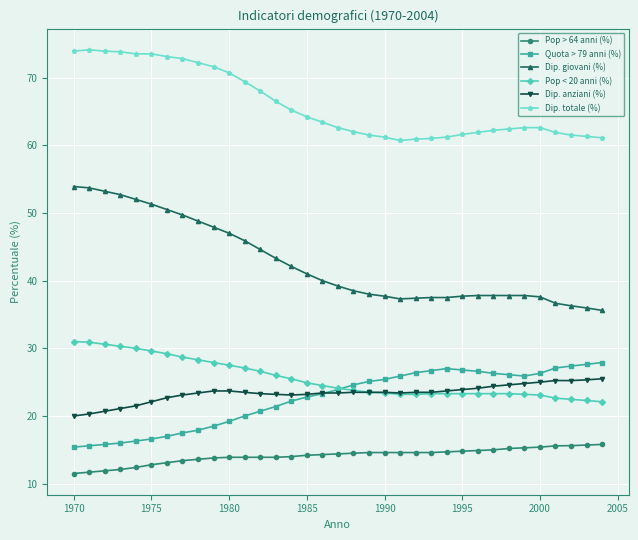

How many distinct data groups are displayed?

6